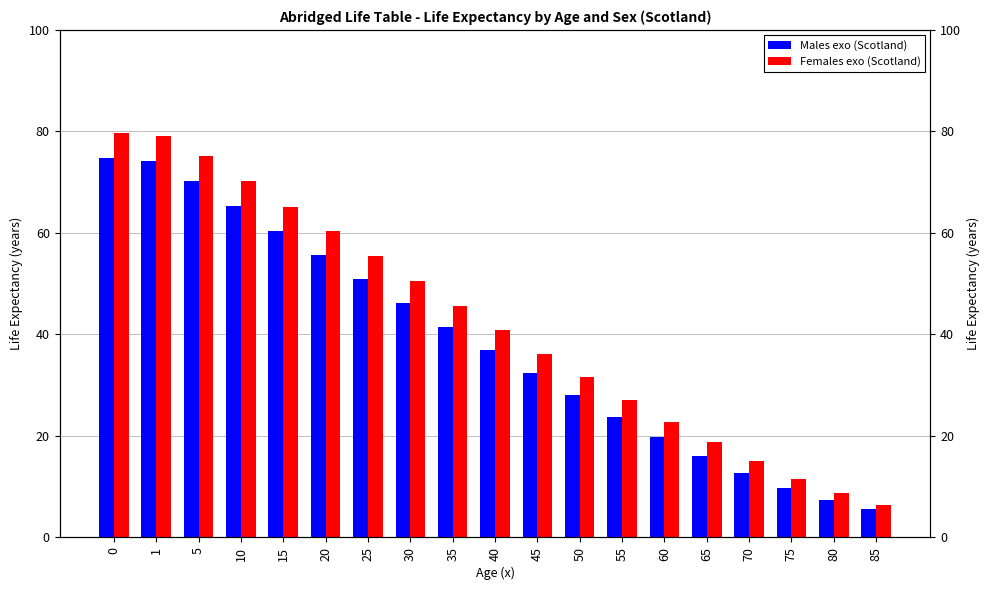

Which has a higher value, 15 or 1?

1